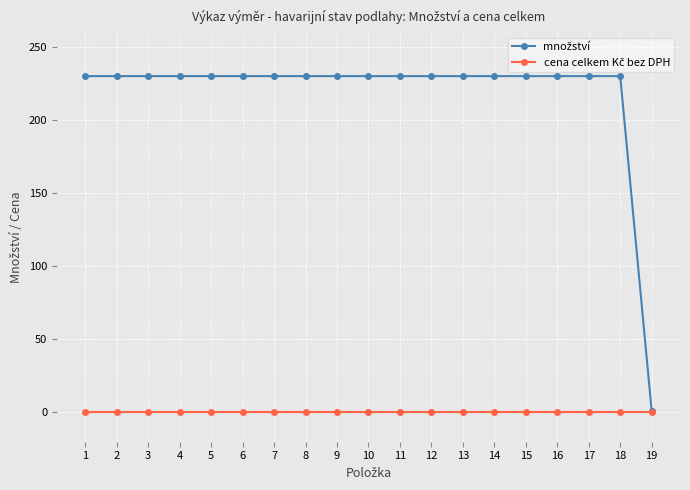

What is the spread (max minus min) of values at 8?

230